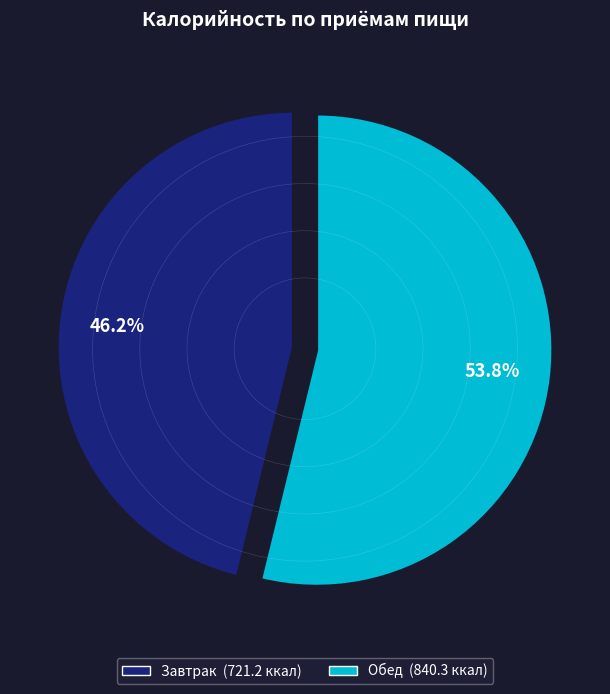

The Обед slice represents 54% of the pie. True or false?

True